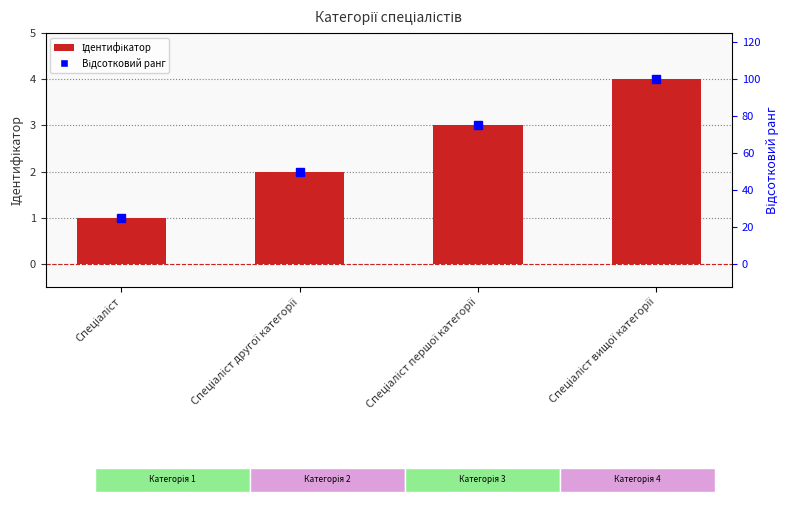

Are the bars grouped side by side (vs. stacked)?

No